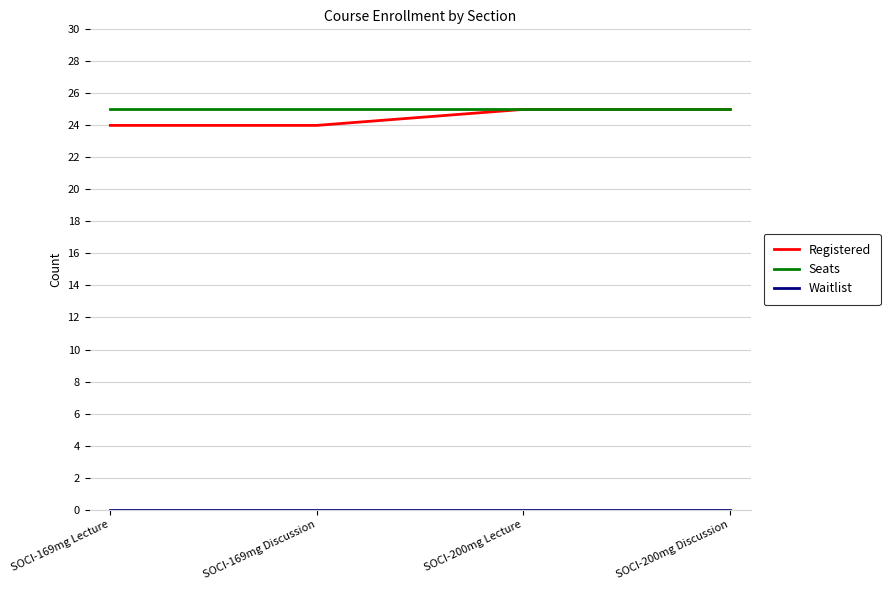

How many categories are shown in the chart?

4